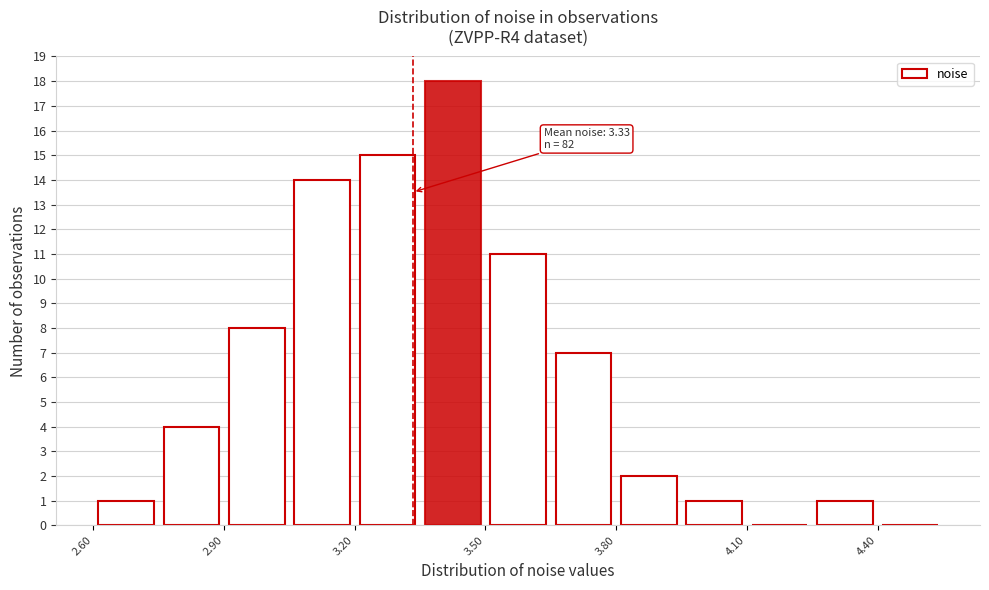

Read against the x-axis, roughly where is the centre of the tallest bar?

3.45